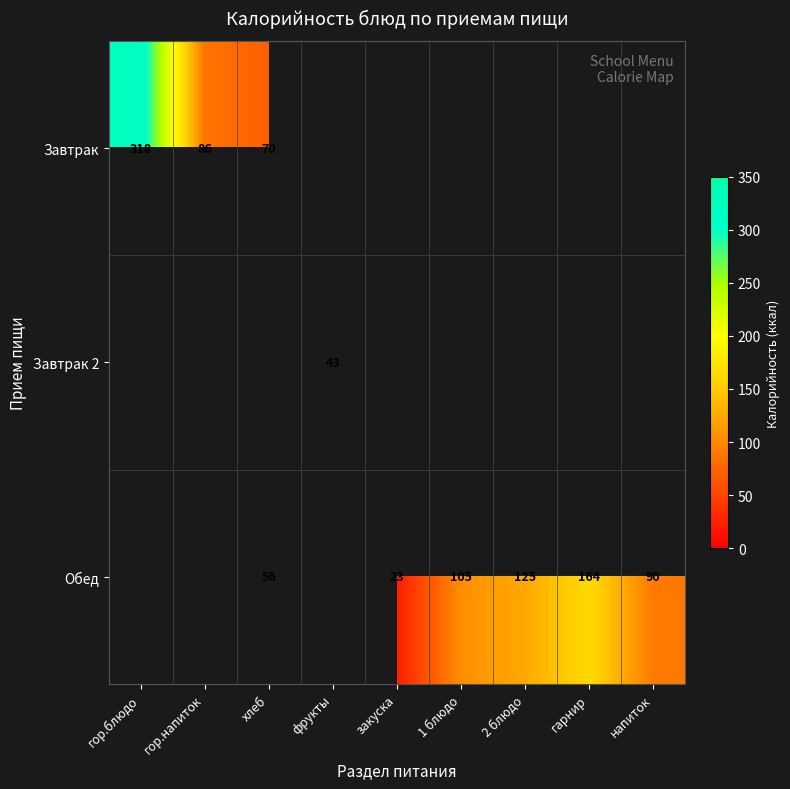

What is the maximum value shown in the chart?

318.0